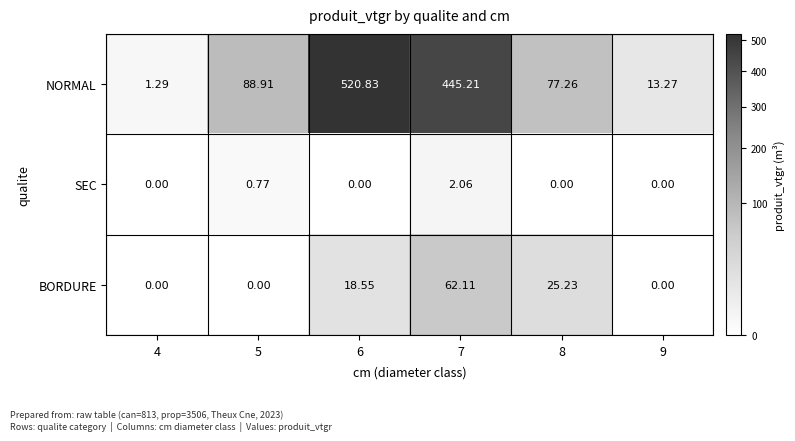

Which series changed the most between 7 and 9?

NORMAL